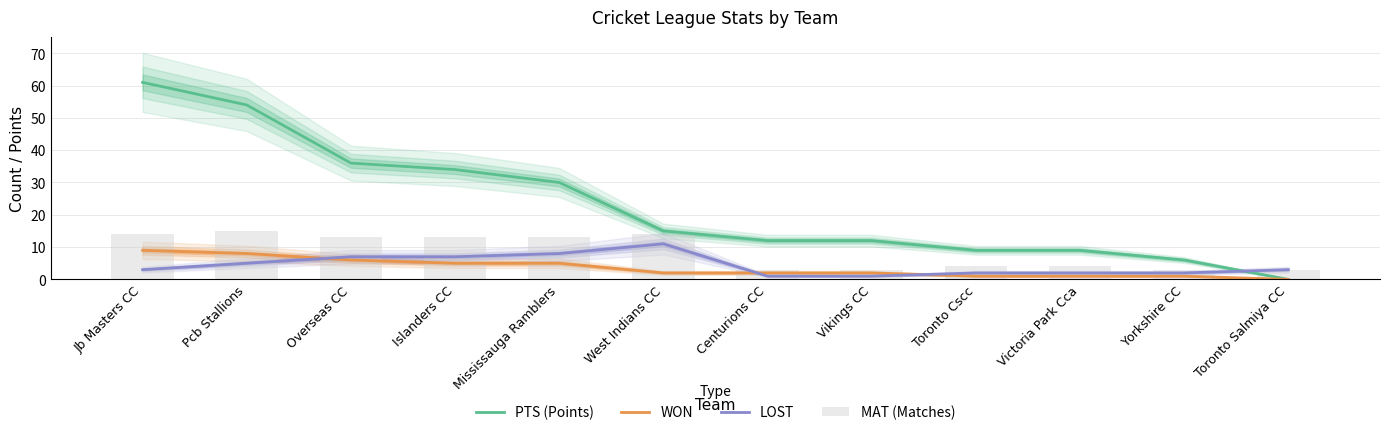

Is the value of WON at Yorkshire CC greater than the value of LOST at Overseas CC?

No